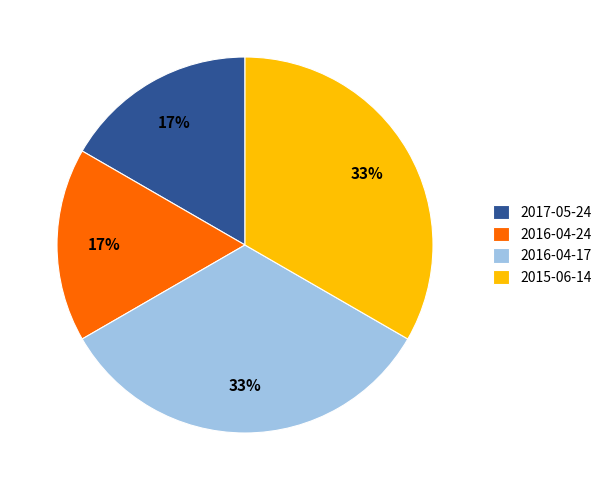

What is the ratio of the value at 2016-04-24 to the value at 2015-06-14?

0.5